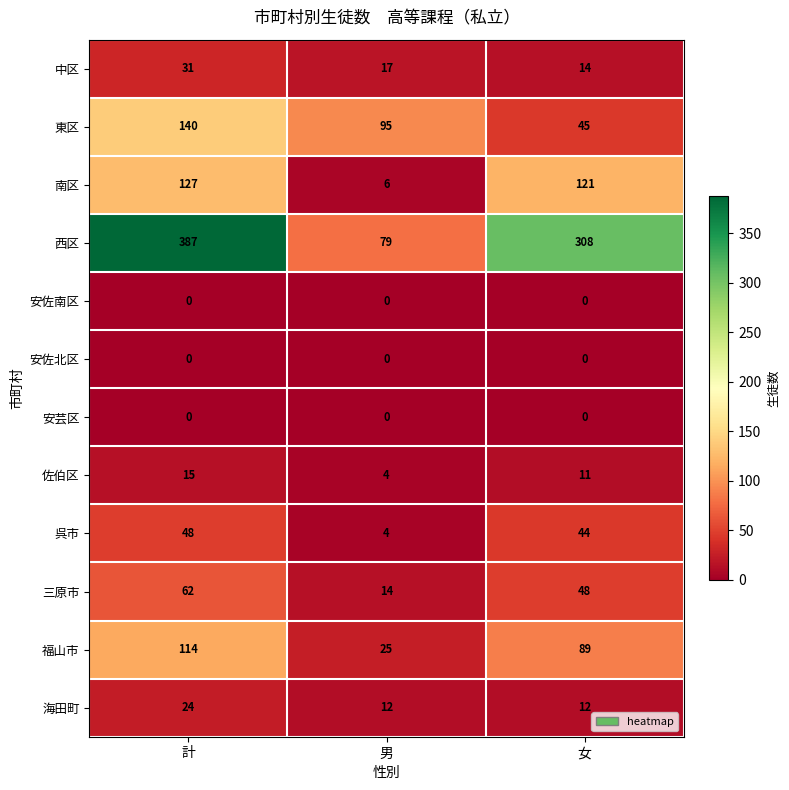

Rank the categories by 西区 value from highest to lowest.

計, 女, 男